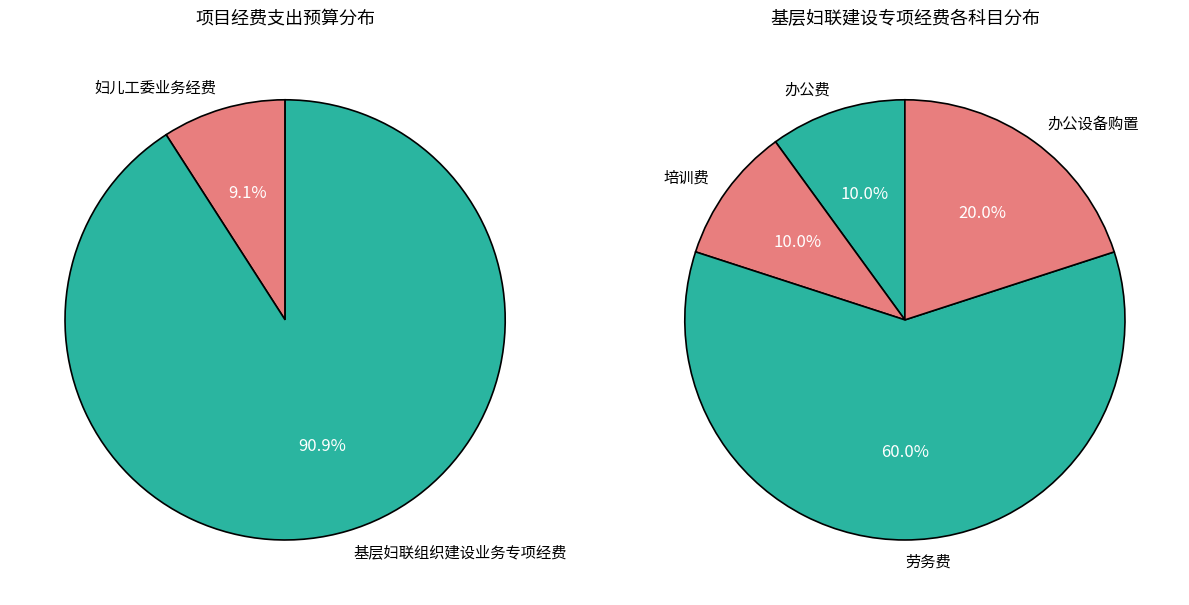

How many slices are in this pie chart?

4